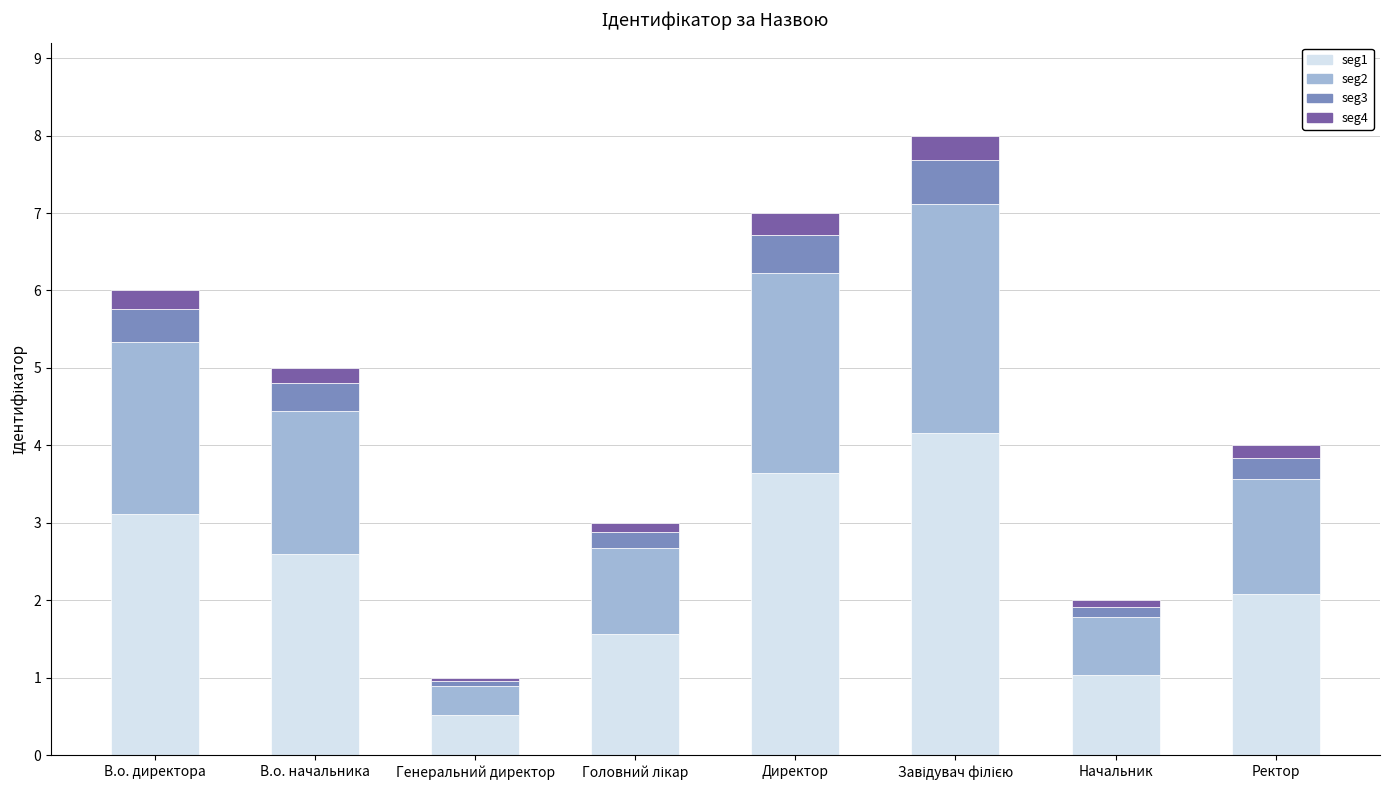

The seg1 series shows 1.0 at Начальник. True or false?

True